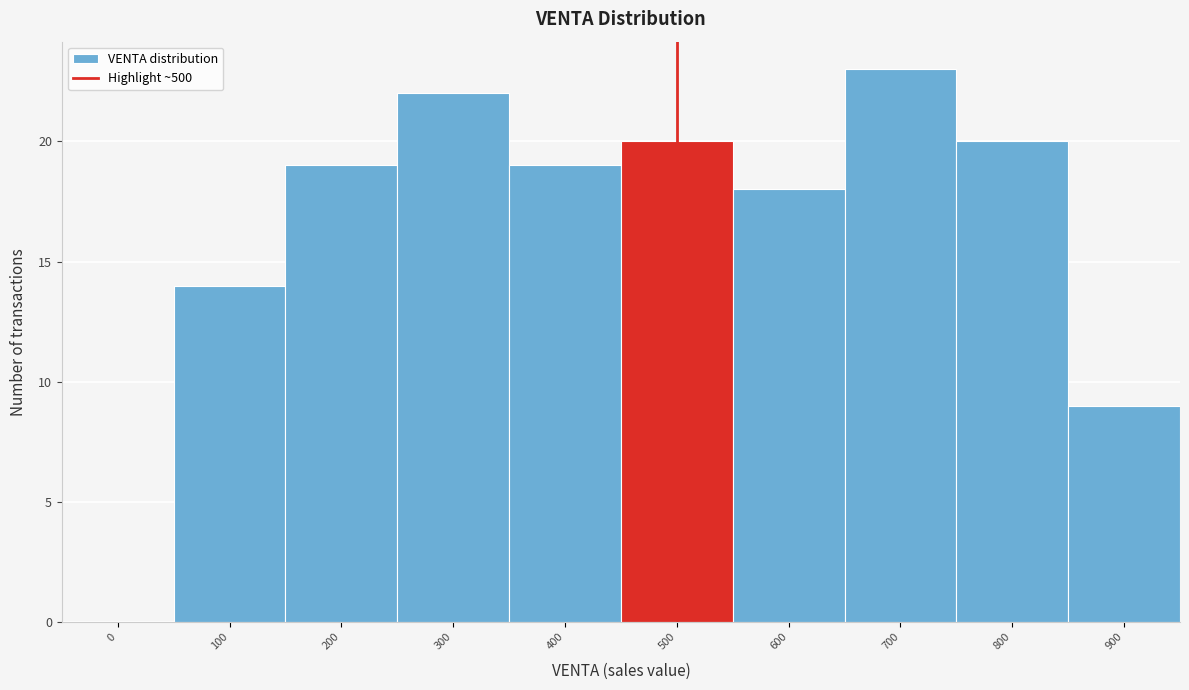

Reading left to right, list all the values displayed in this chart.

0=0	100=14	200=19	300=22	400=19	500=20	600=18	700=23	800=20	900=9